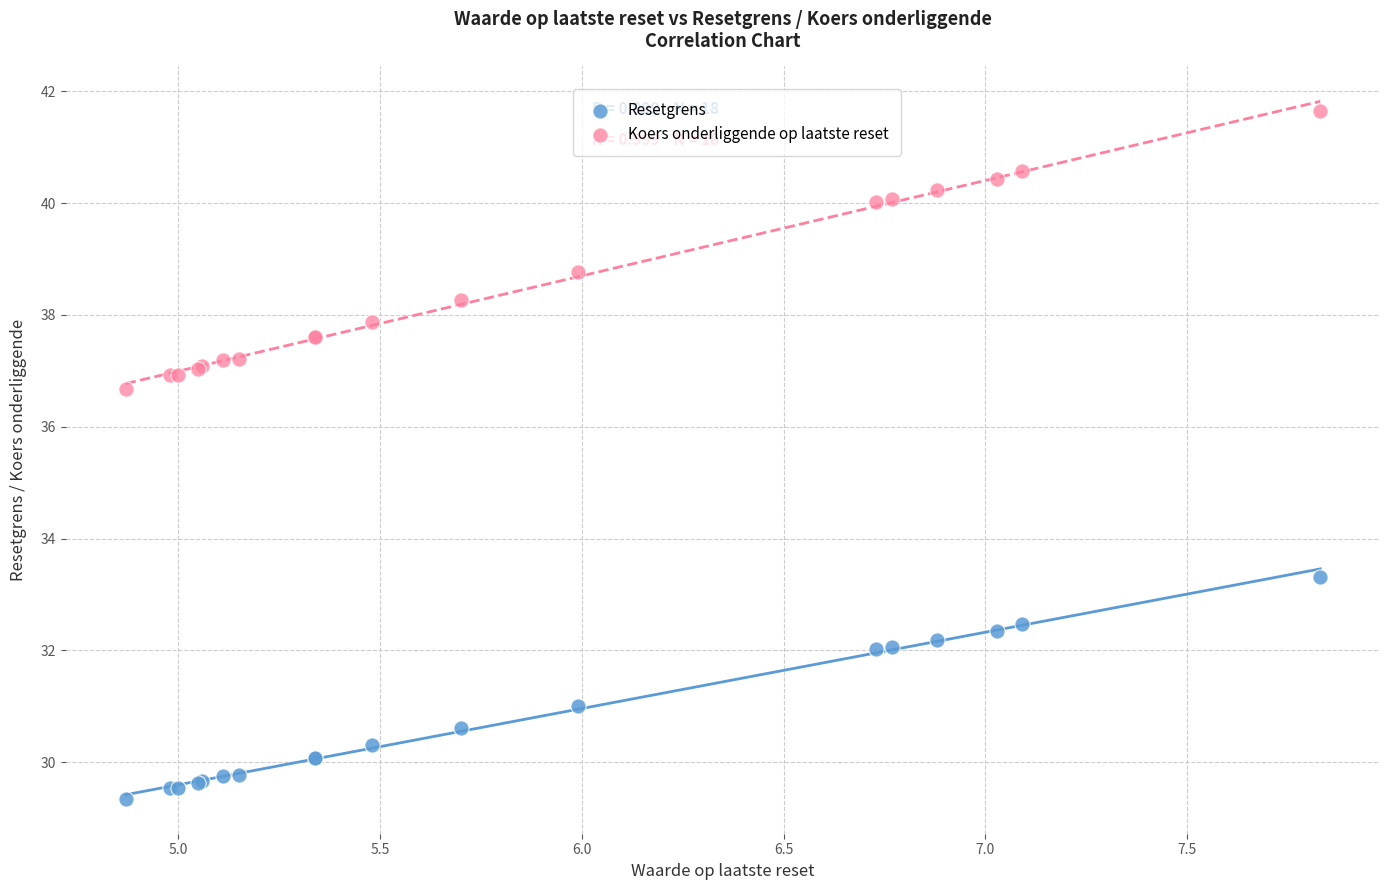

Which series has the widest spread of Y values?

Koers onderliggende op laatste reset